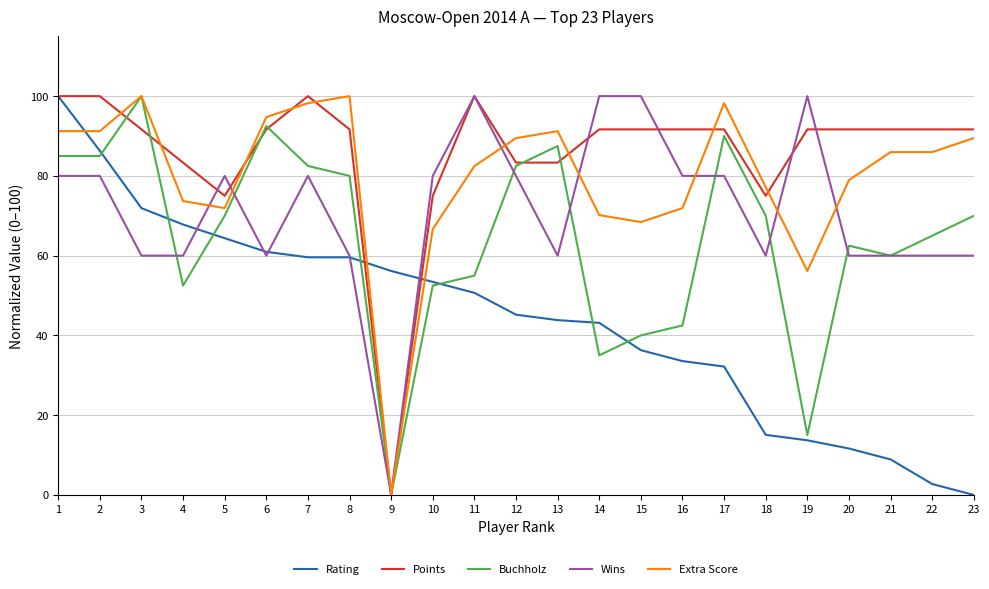

Which series changed the most between 1 and 18?

Rating